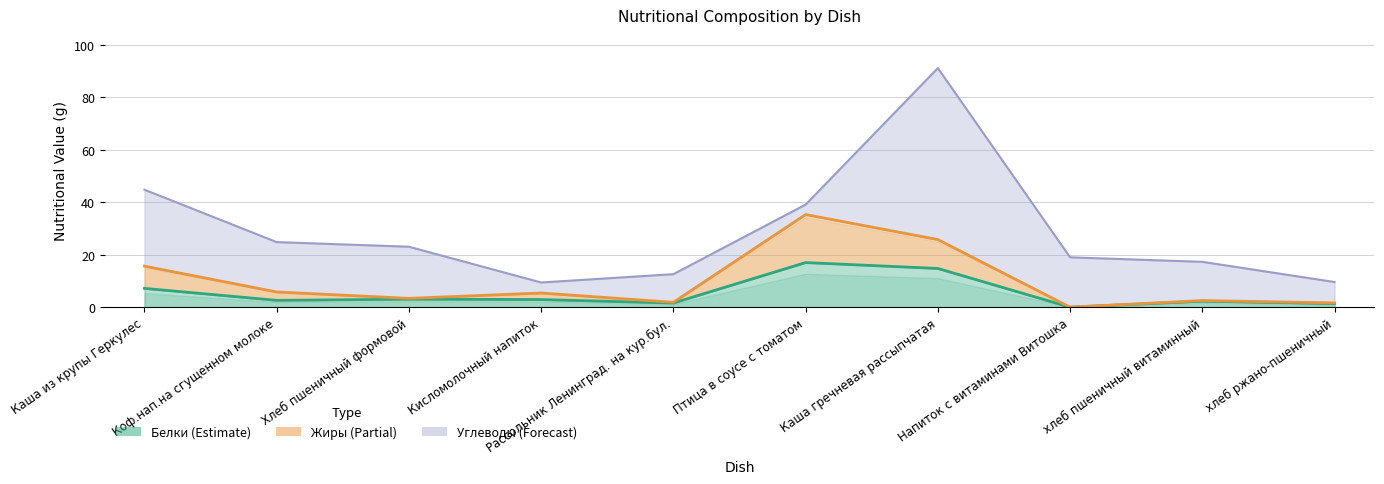

At which category is the sum across all series the highest?

Птица в соусе с томатом